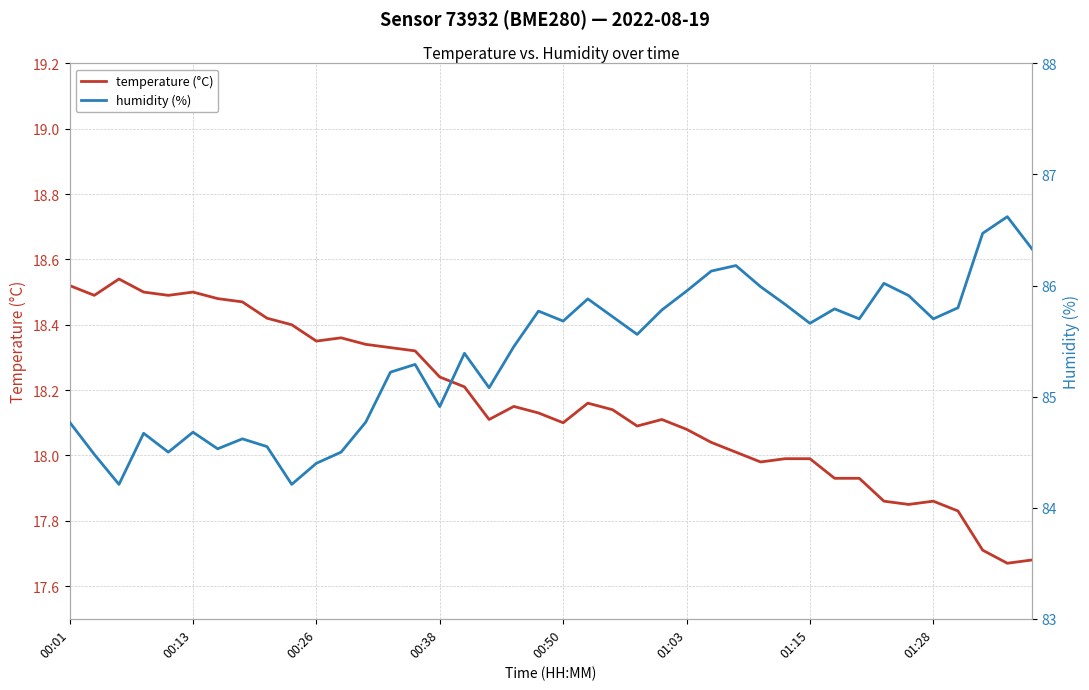

How many interior local valleys does the humidity (%) series have?

11